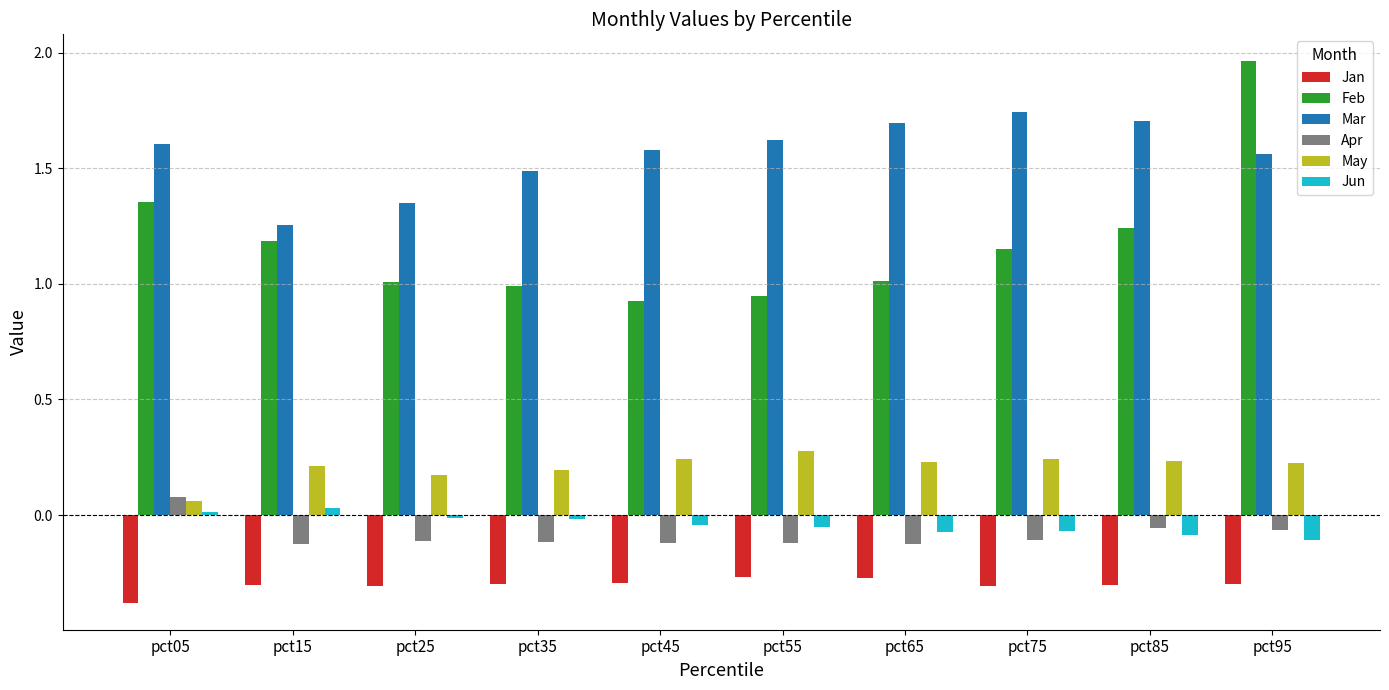

Is the value of May at pct05 greater than the value of Jan at pct25?

Yes